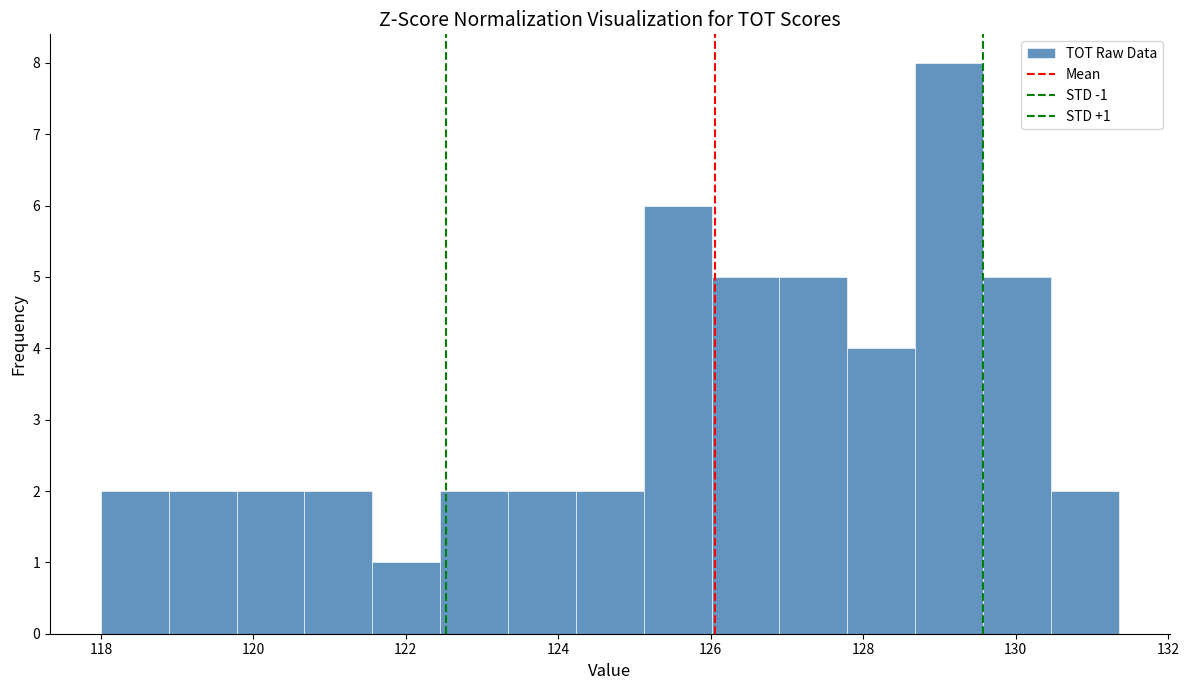

Which range on the x-axis has the tallest bar?

128.6 to 129.6